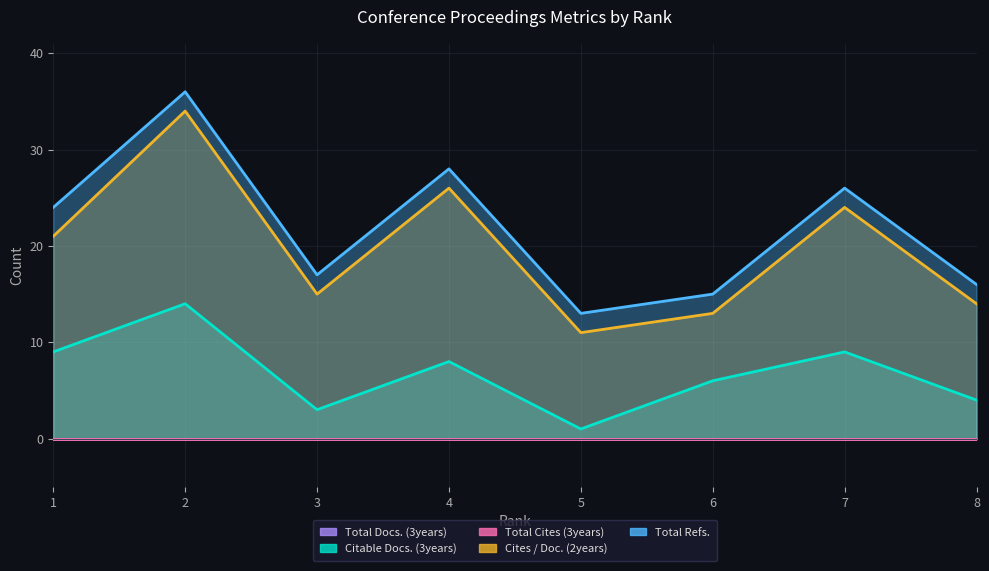

Which has a higher value, 4 or 8?

4